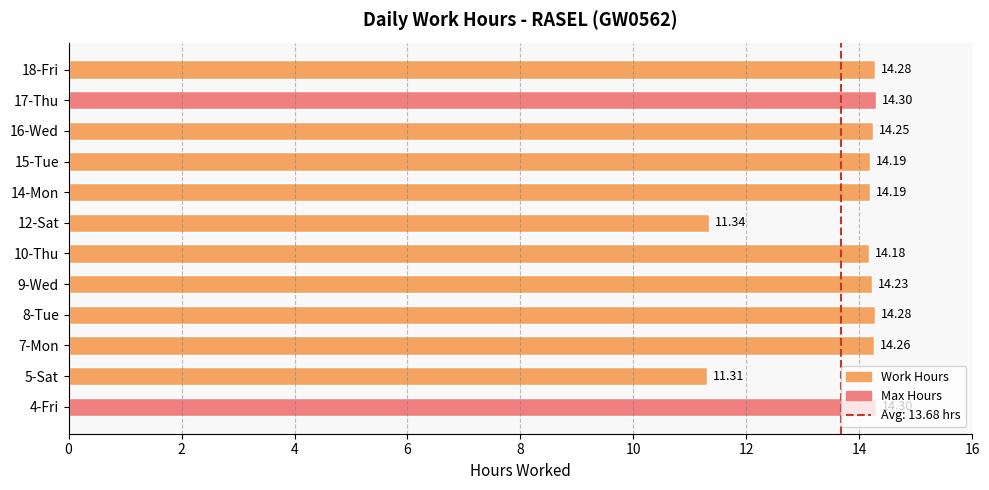

Approximately how many times larger is the value at 5-Sat compared to 8-Tue?

0.8